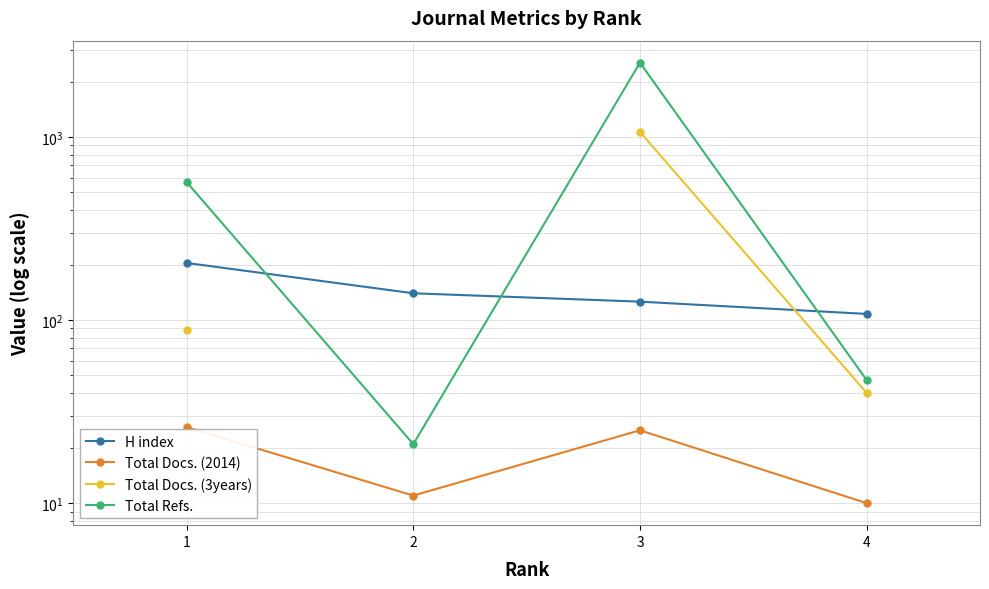

True or false: Total Docs. (3years) and Total Refs. cross at least once.

False